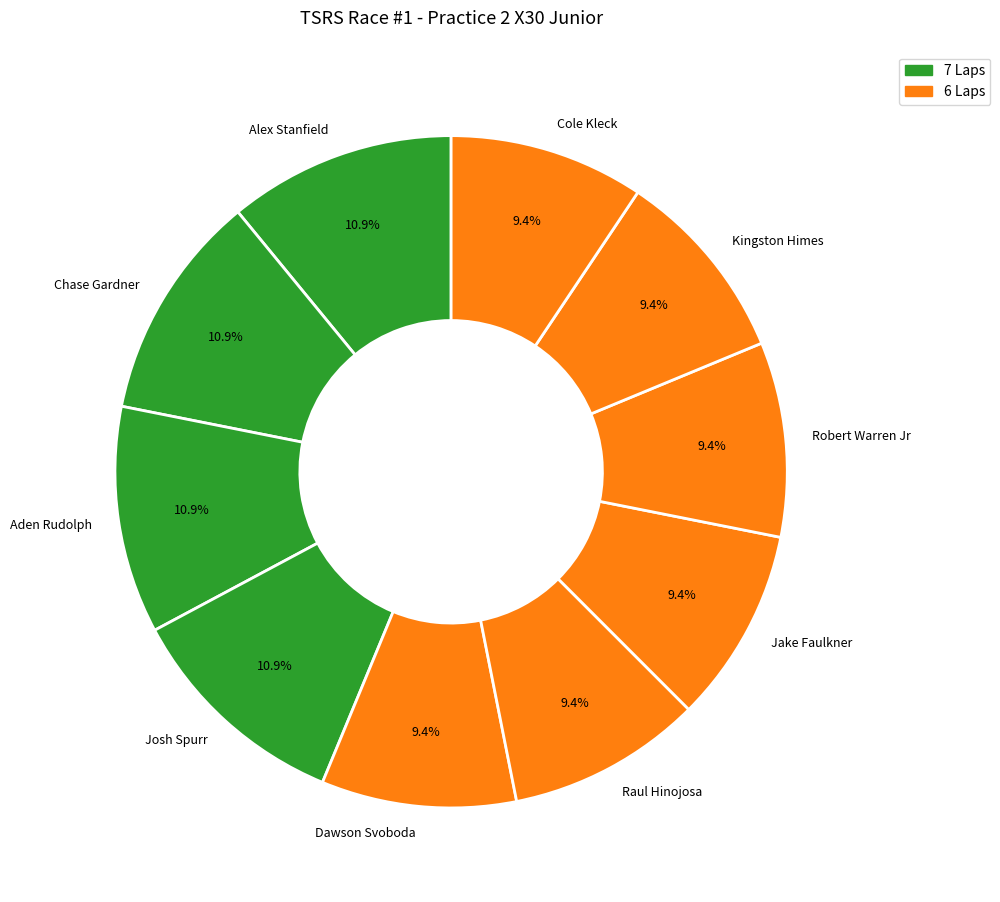

Count the number of slices in the pie.

10